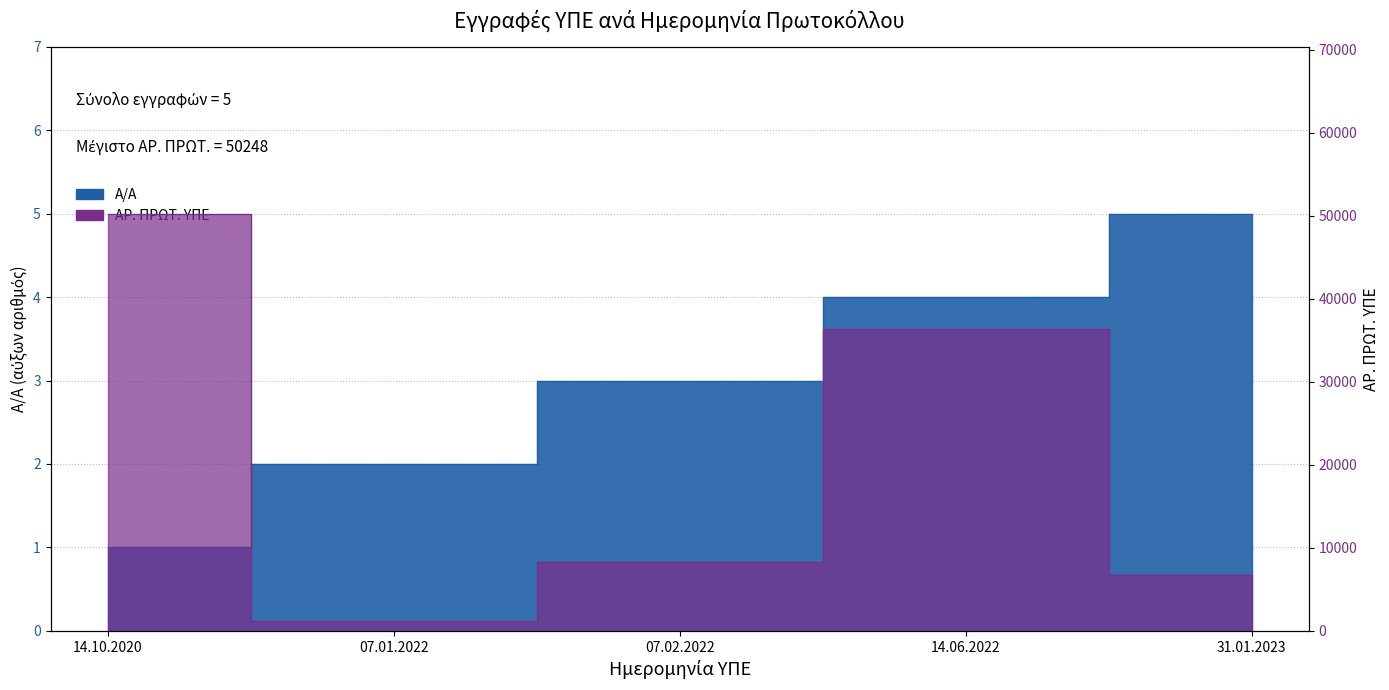

How many Α/Α values are between 2 and 4?

3